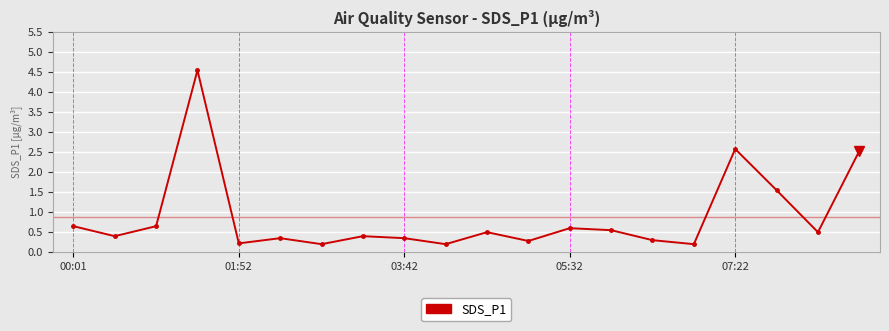

The value at 05:32 is 0.6. True or false?

True